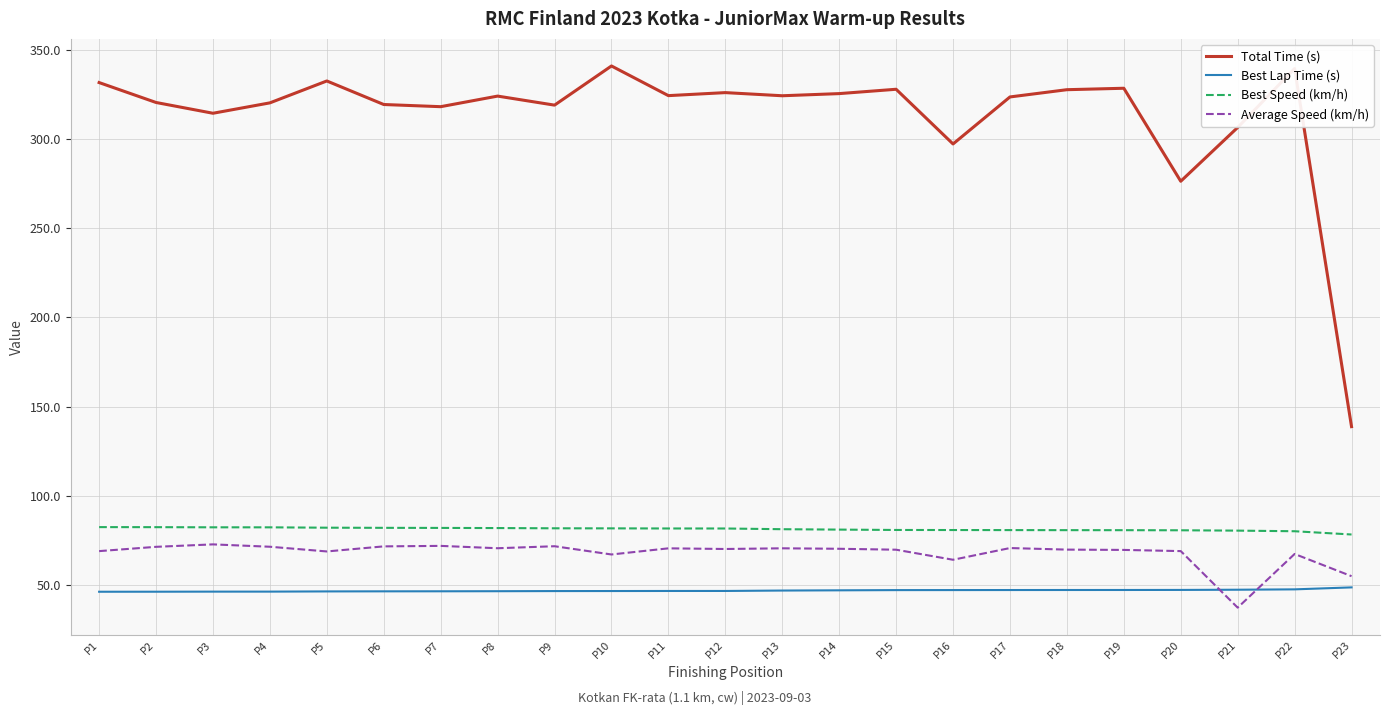

What is the lowest value of the Best Lap Time (s) series?

46.3